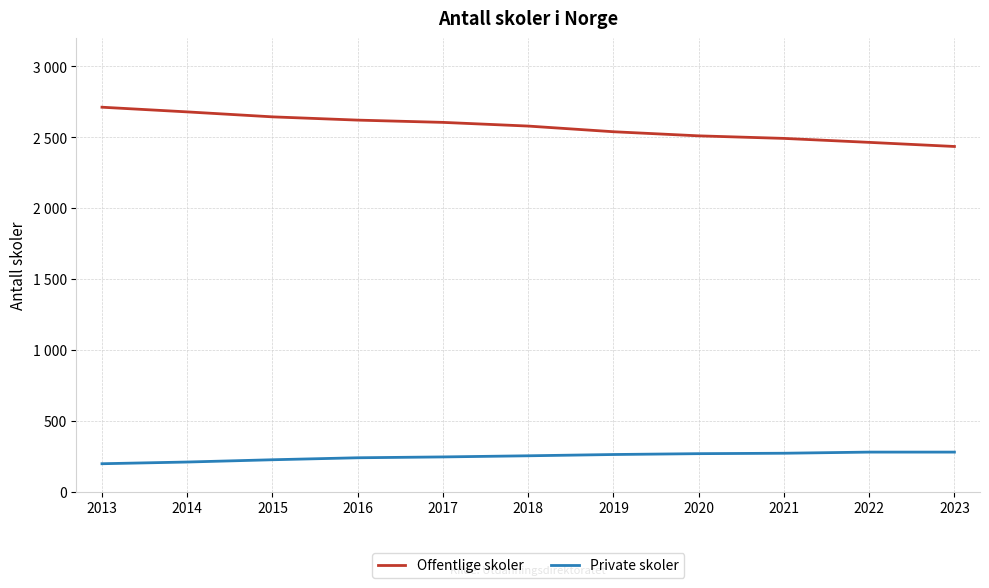

What are all the series names shown in the legend?

Offentlige skoler, Private skoler